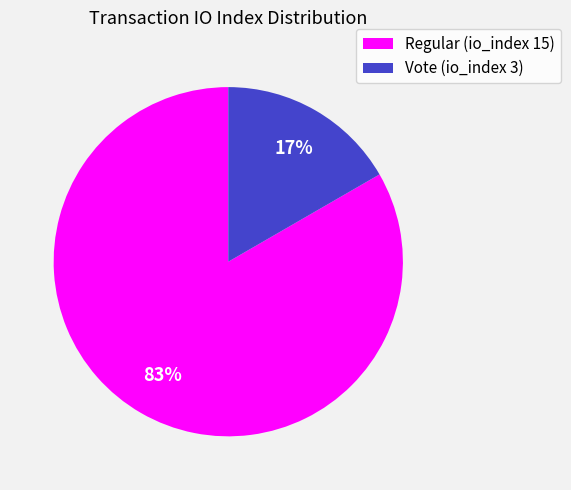

How many slices are in this pie chart?

2